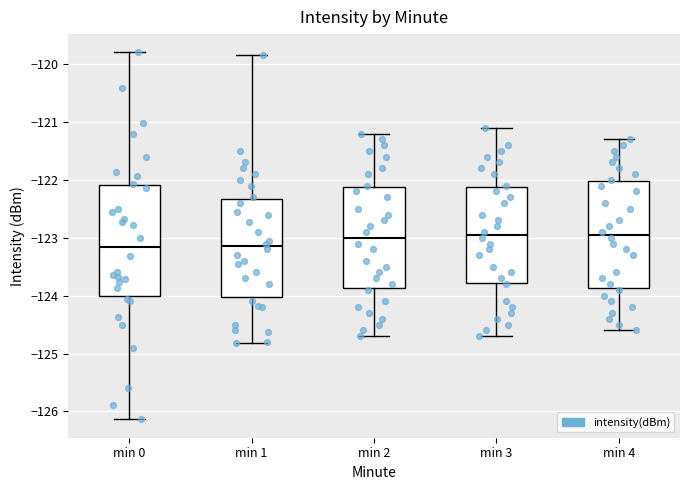

Reading left to right, read every box against the y-axis: the position of its median line, the range the box covers, and the ends of its whiskers. The values are not printed on the chart, so give them approximately, as read against the axis.

min 0: median -123.2, box -124.0 to -122.1, whiskers -126.1 to -119.8
min 1: median -123.1, box -124.0 to -122.3, whiskers -124.8 to -119.8
min 2: median -123.0, box -123.9 to -122.1, whiskers -124.7 to -121.2
min 3: median -122.9, box -123.8 to -122.1, whiskers -124.7 to -121.1
min 4: median -122.9, box -123.9 to -122.0, whiskers -124.6 to -121.3